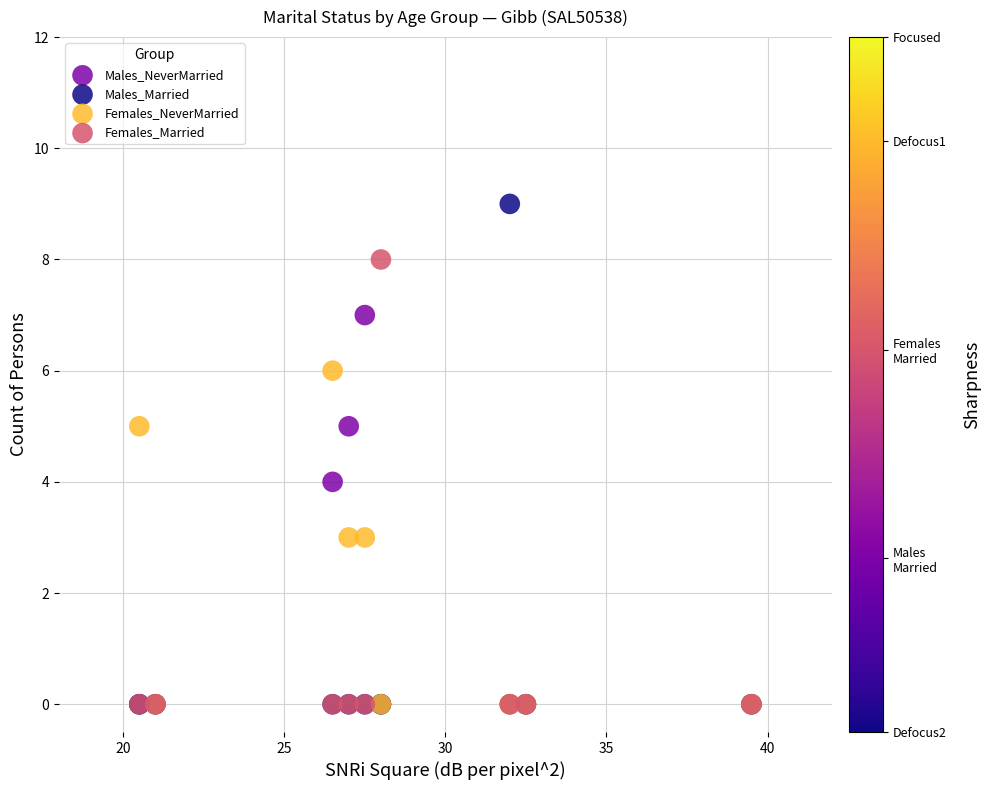

Which series reaches the maximum Y coordinate?

Males_Married